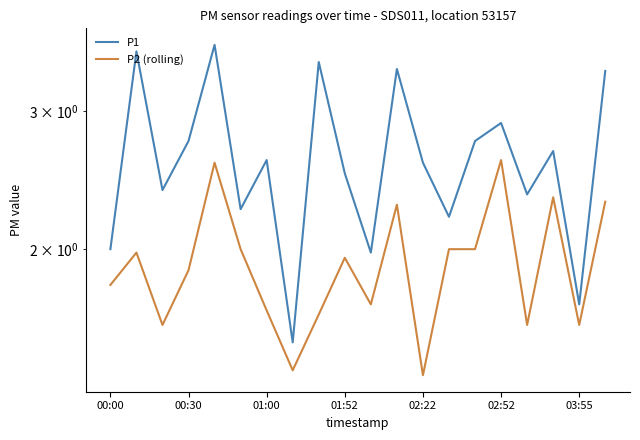

What position from the left is 7?

8